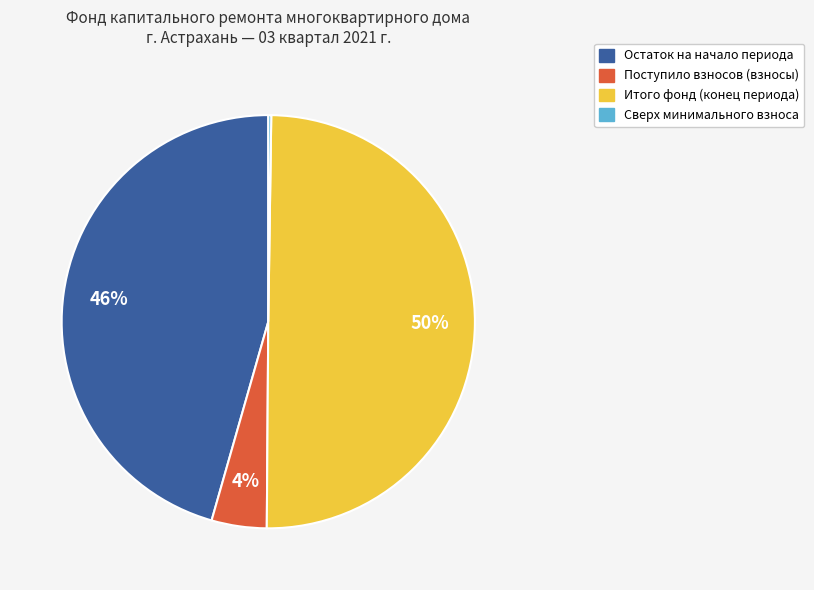

To the nearest percent, what is the average slice percentage?

25%